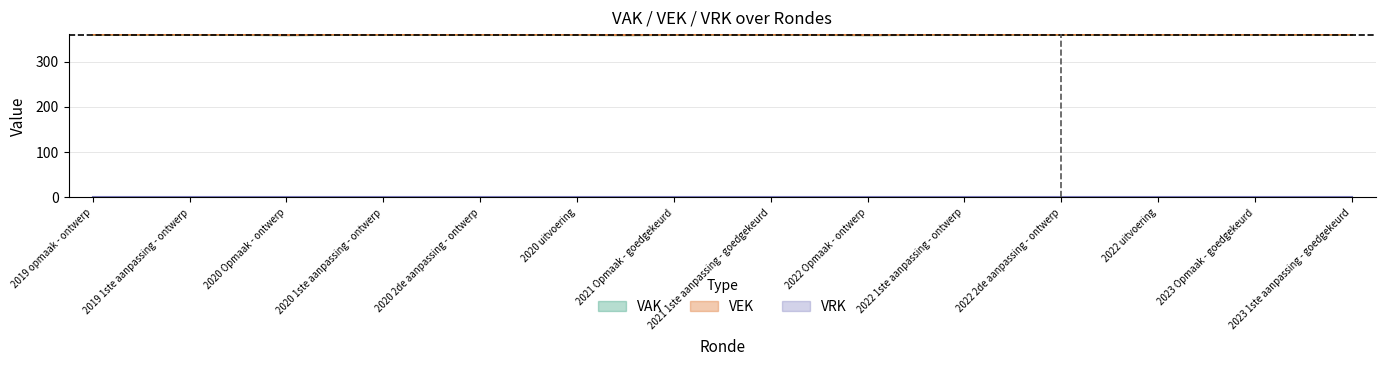

What is the sum of the VEK values at 2019 opmaak - ontwerp and 2019 1ste aanpassing - ontwerp?

720